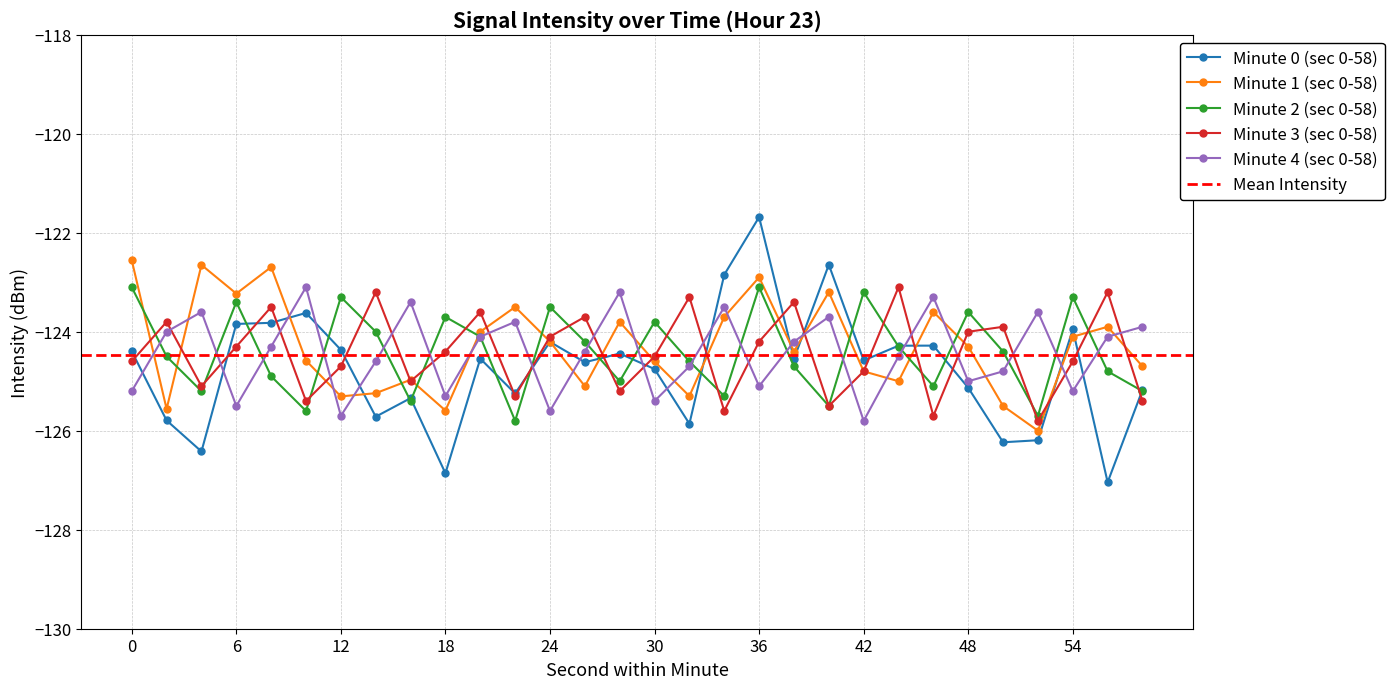

Reading left to right, what are all the values shown in this chart?

Minute 0 (sec 0-58): 0=-124.4	2=-125.8	4=-126.4	6=-123.8	8=-123.8	10=-123.6	12=-124.4	14=-125.7	16=-125.3	18=-126.9	20=-124.5	22=-125.2	24=-124.2	26=-124.6	28=-124.4	30=-124.8	32=-125.9	34=-122.8	36=-121.7	38=-124.5	40=-122.6	42=-124.6	44=-124.3	46=-124.3	48=-125.1	50=-126.2	52=-126.2	54=-124.0	56=-127.0	58=-125.2
Minute 1 (sec 0-58): 0=-122.6	2=-125.6	4=-122.7	6=-123.2	8=-122.7	10=-124.6	12=-125.3	14=-125.2	16=-125.0	18=-125.6	20=-124.0	22=-123.5	24=-124.2	26=-125.1	28=-123.8	30=-124.6	32=-125.3	34=-123.7	36=-122.9	38=-124.4	40=-123.2	42=-124.8	44=-125.0	46=-123.6	48=-124.3	50=-125.5	52=-126.0	54=-124.1	56=-123.9	58=-124.7
Minute 2 (sec 0-58): 0=-123.1	2=-124.5	4=-125.2	6=-123.4	8=-124.9	10=-125.6	12=-123.3	14=-124.0	16=-125.4	18=-123.7	20=-124.1	22=-125.8	24=-123.5	26=-124.2	28=-125.0	30=-123.8	32=-124.6	34=-125.3	36=-123.1	38=-124.7	40=-125.5	42=-123.2	44=-124.3	46=-125.1	48=-123.6	50=-124.4	52=-125.7	54=-123.3	56=-124.8	58=-125.2
Minute 3 (sec 0-58): 0=-124.6	2=-123.8	4=-125.1	6=-124.3	8=-123.5	10=-125.4	12=-124.7	14=-123.2	16=-125.0	18=-124.4	20=-123.6	22=-125.3	24=-124.1	26=-123.7	28=-125.2	30=-124.5	32=-123.3	34=-125.6	36=-124.2	38=-123.4	40=-125.5	42=-124.8	44=-123.1	46=-125.7	48=-124.0	50=-123.9	52=-125.8	54=-124.6	56=-123.2	58=-125.4
Minute 4 (sec 0-58): 0=-125.2	2=-124.0	4=-123.6	6=-125.5	8=-124.3	10=-123.1	12=-125.7	14=-124.6	16=-123.4	18=-125.3	20=-124.1	22=-123.8	24=-125.6	26=-124.4	28=-123.2	30=-125.4	32=-124.7	34=-123.5	36=-125.1	38=-124.2	40=-123.7	42=-125.8	44=-124.5	46=-123.3	48=-125.0	50=-124.8	52=-123.6	54=-125.2	56=-124.1	58=-123.9